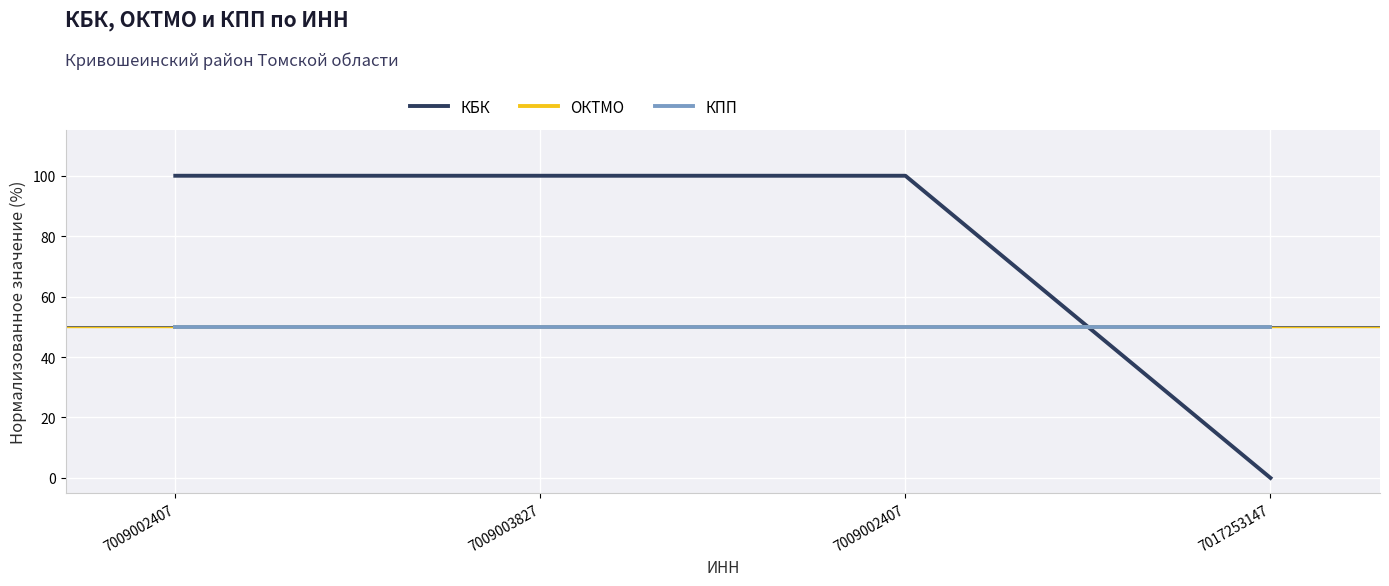

List the labels in order of КПП value, largest first.

7009002407, 7009003827, 7009002407, 7017253147